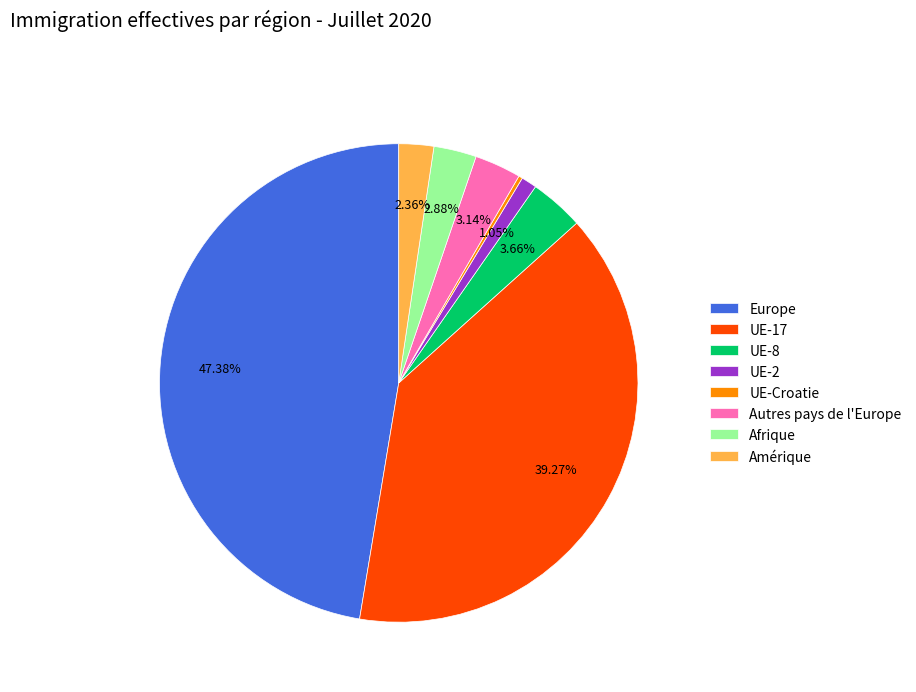

Which slice is the largest?

Europe